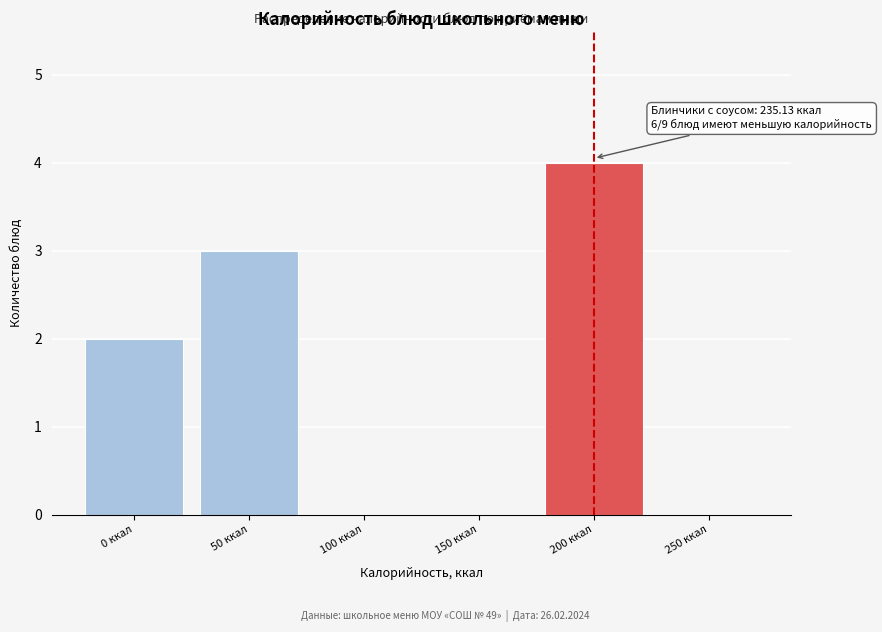

Reading left to right, what are all the values shown in this chart?

0 ккал=2	50 ккал=3	100 ккал=0	150 ккал=0	200 ккал=4	250 ккал=0